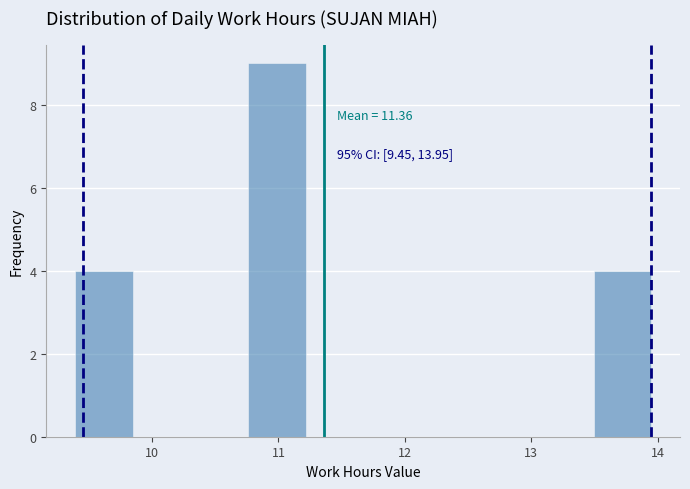

Over which range of the x-axis is the bar tallest?

10.8 to 11.2